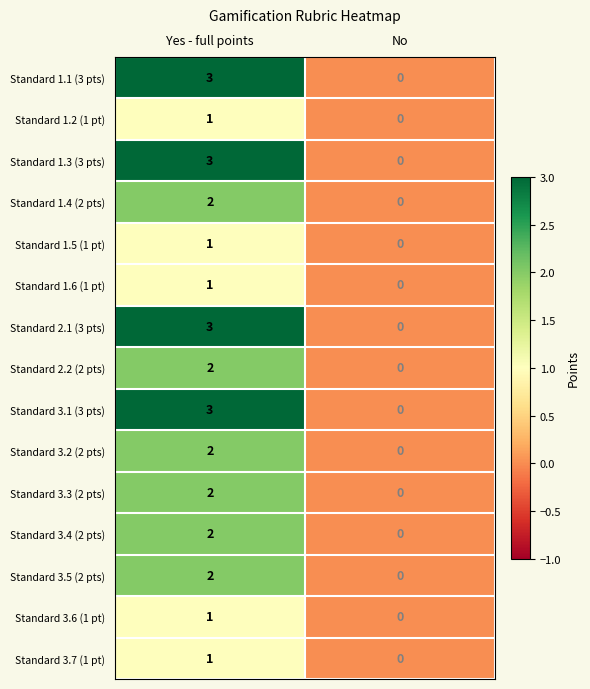

Reading right to left, extract all data points from this chart.

Standard 1.1 (3 pts): 0	3
Standard 1.2 (1 pt): 0	1
Standard 1.3 (3 pts): 0	3
Standard 1.4 (2 pts): 0	2
Standard 1.5 (1 pt): 0	1
Standard 1.6 (1 pt): 0	1
Standard 2.1 (3 pts): 0	3
Standard 2.2 (2 pts): 0	2
Standard 3.1 (3 pts): 0	3
Standard 3.2 (2 pts): 0	2
Standard 3.3 (2 pts): 0	2
Standard 3.4 (2 pts): 0	2
Standard 3.5 (2 pts): 0	2
Standard 3.6 (1 pt): 0	1
Standard 3.7 (1 pt): 0	1